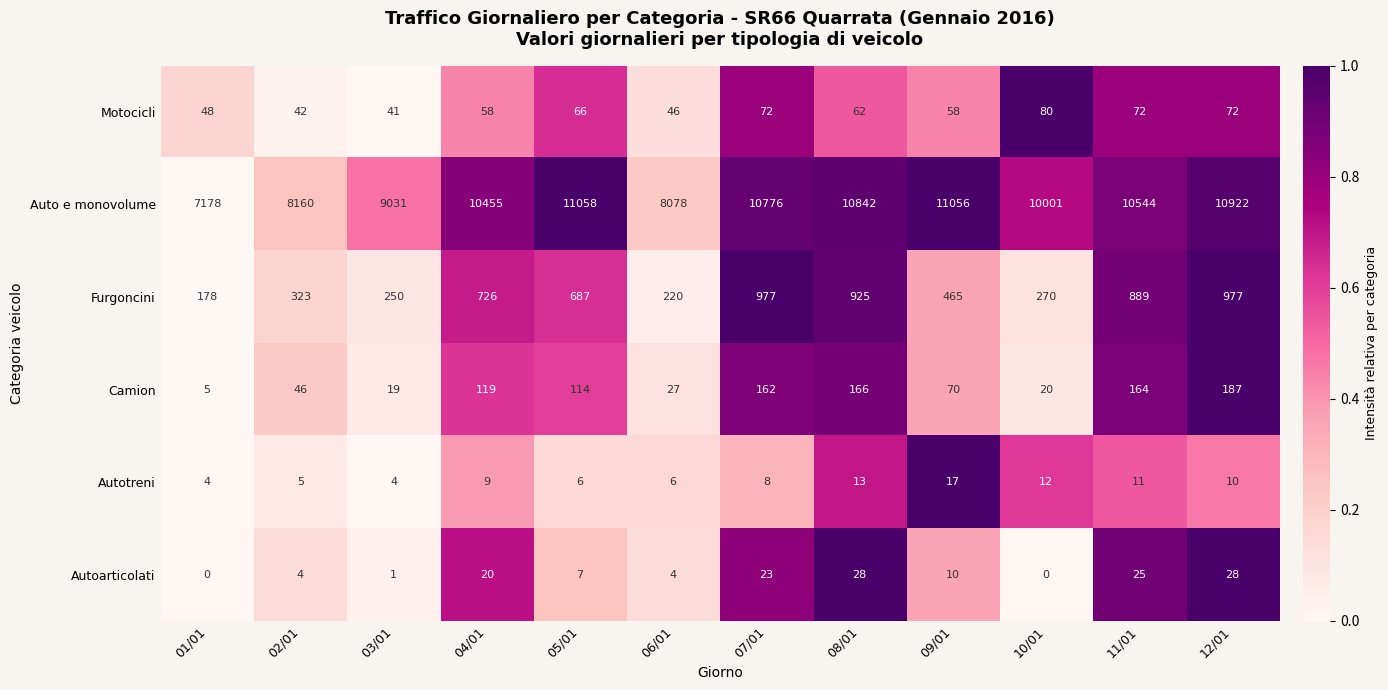

What is the maximum value shown in the chart?

11058